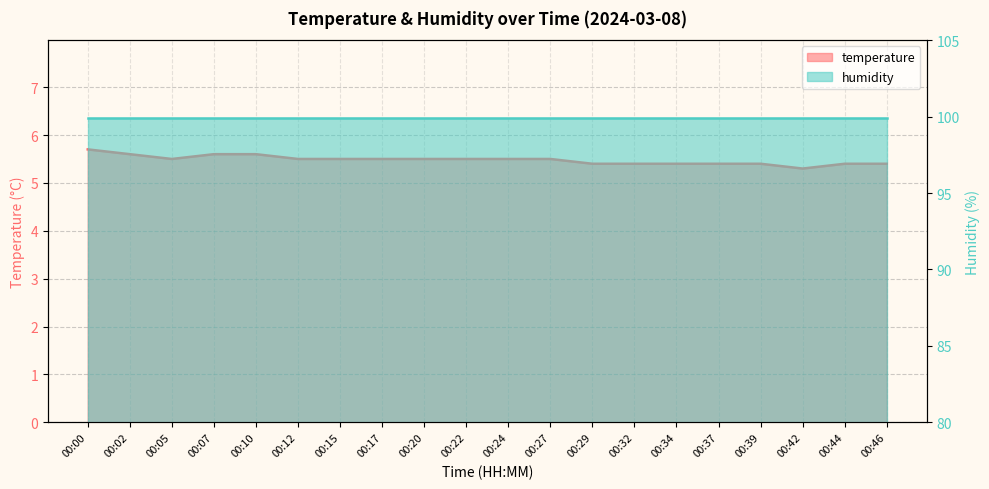

Rank the categories by value from highest to lowest.

00:00, 00:02, 00:07, 00:10, 00:05, 00:12, 00:15, 00:17, 00:20, 00:22, 00:24, 00:27, 00:29, 00:32, 00:34, 00:37, 00:39, 00:44, 00:46, 00:42